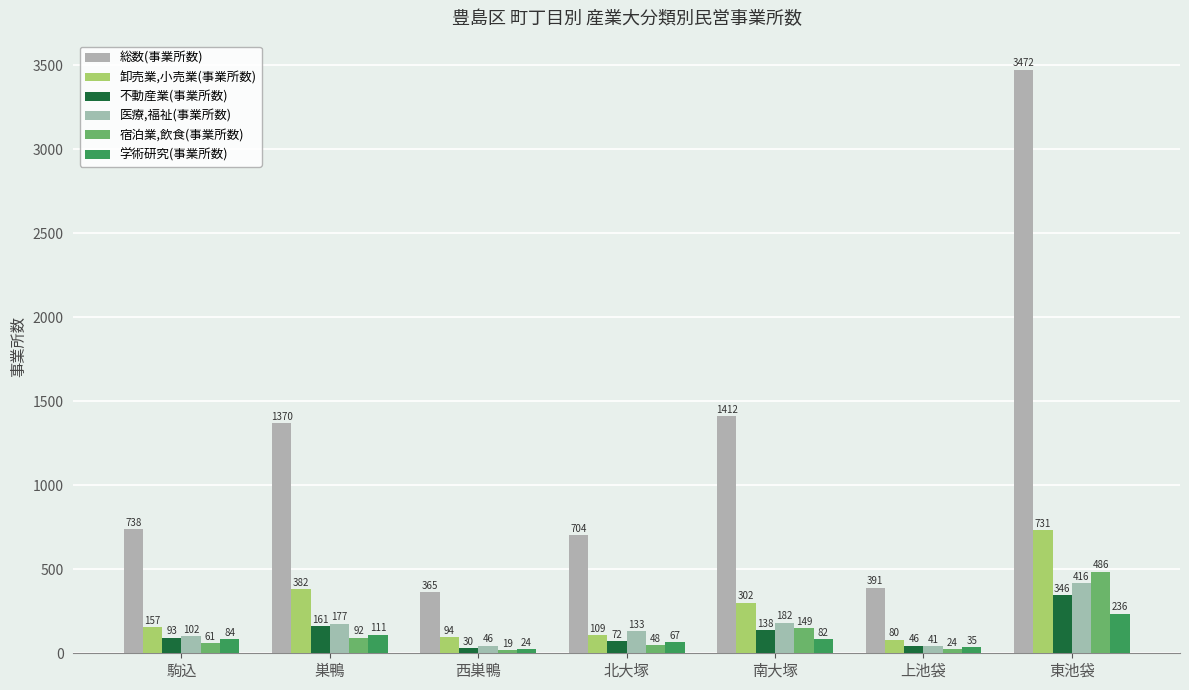

Is it true that 医療,福祉(事業所数) equals 177 at 巣鴨?

True